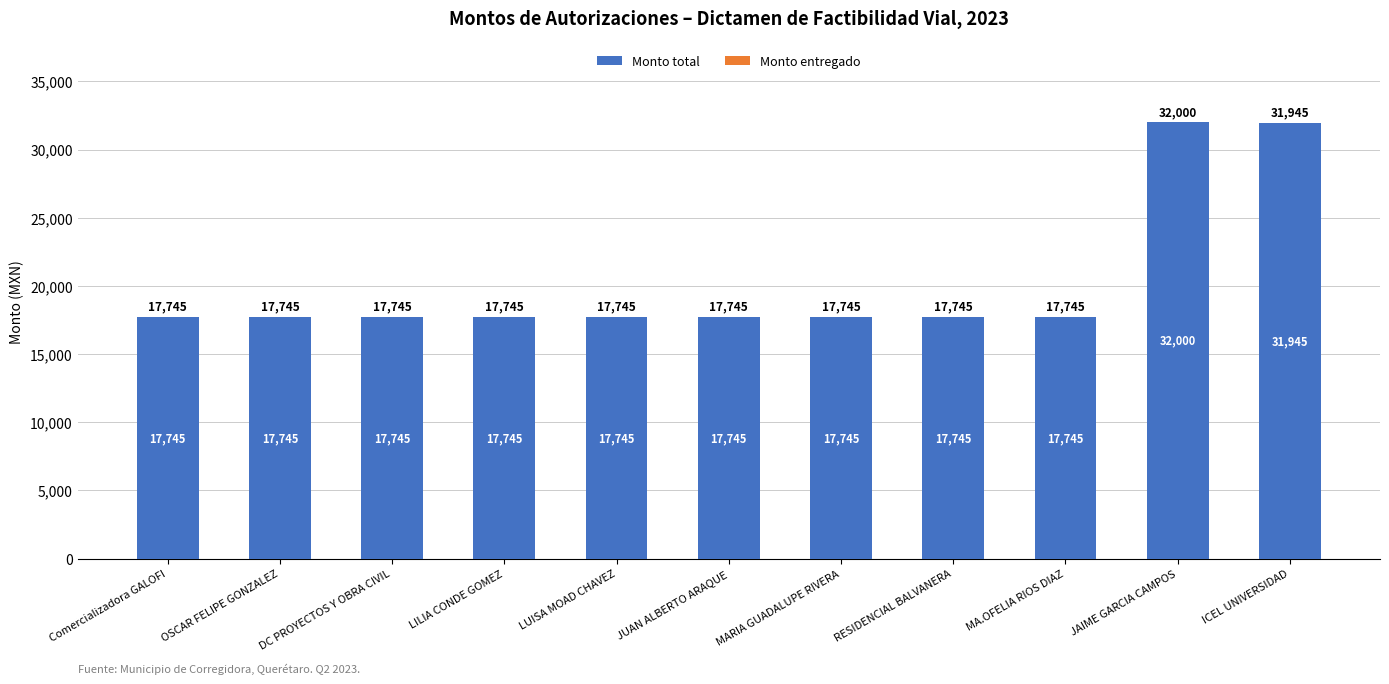

How many bars are there in total?

11